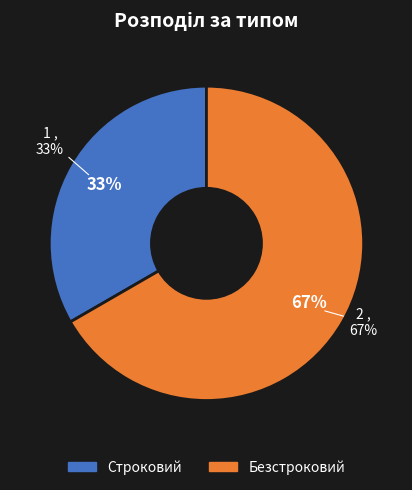

What is the smallest slice in the pie chart?

Строковий